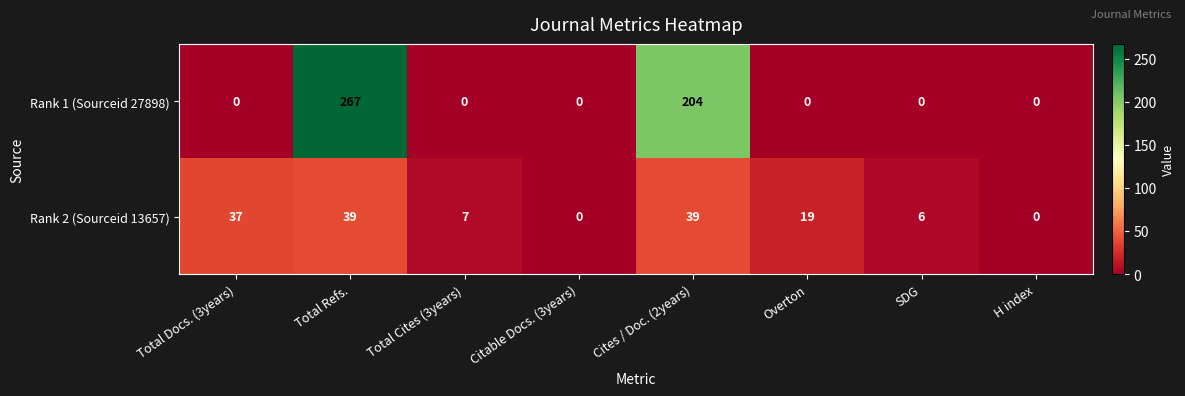

Where is Rank 2 (Sourceid 13657) nearest to the value 19?

Overton